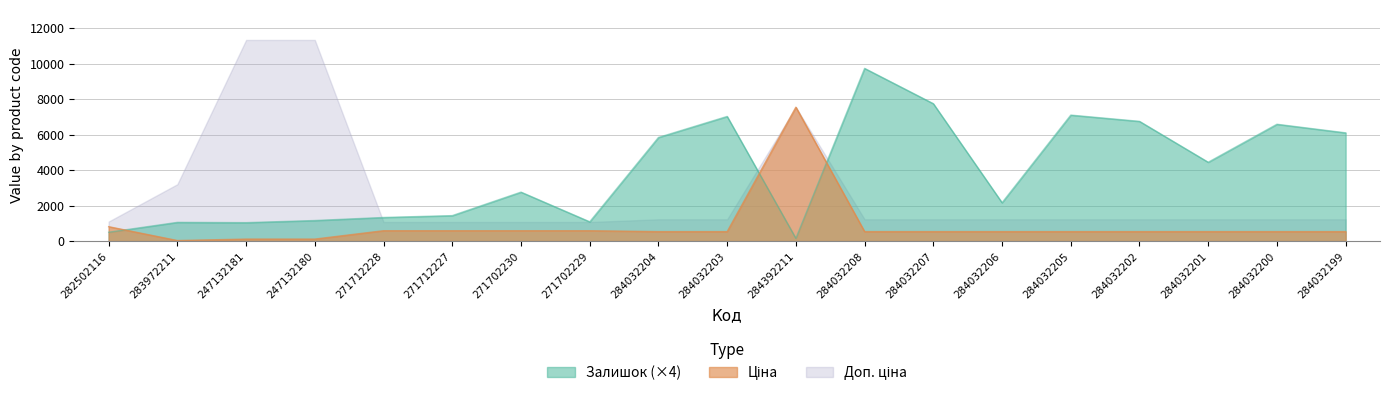

The Ціна series shows 586.0 at 271702229. True or false?

True